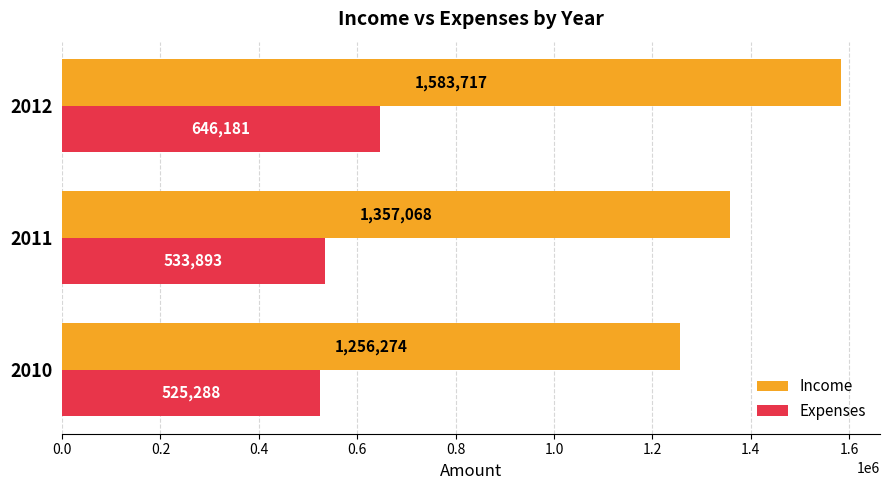

What is the difference between the second highest and minimum values in the Income series?

100794